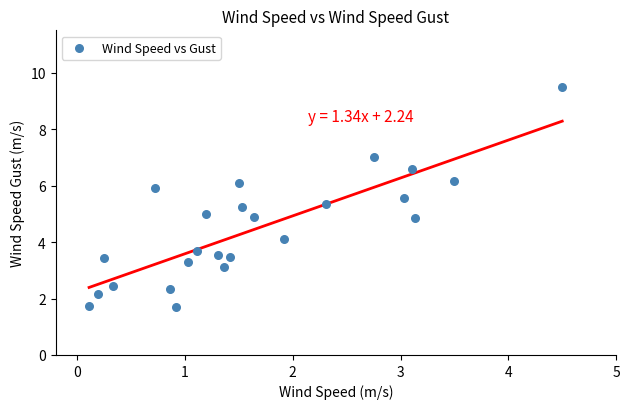

What is the range of X values (max minus min)?

4.4